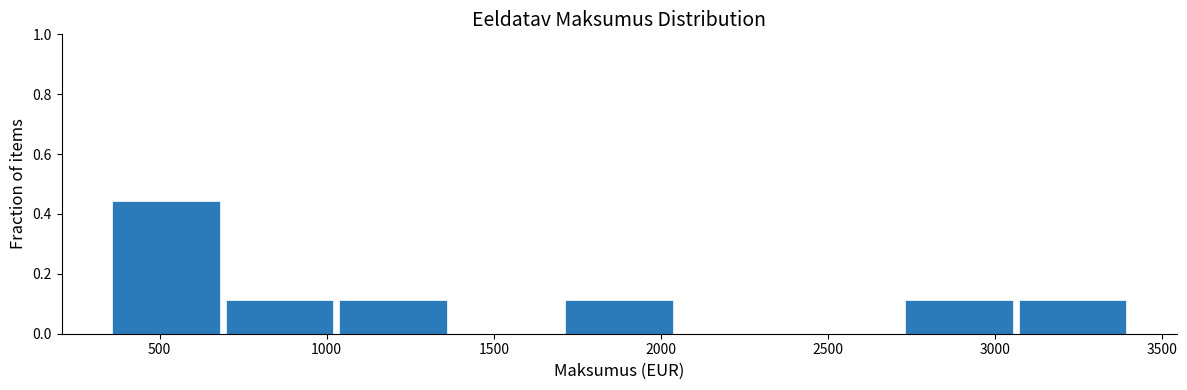

Which range on the x-axis has the tallest bar?

350 to 700